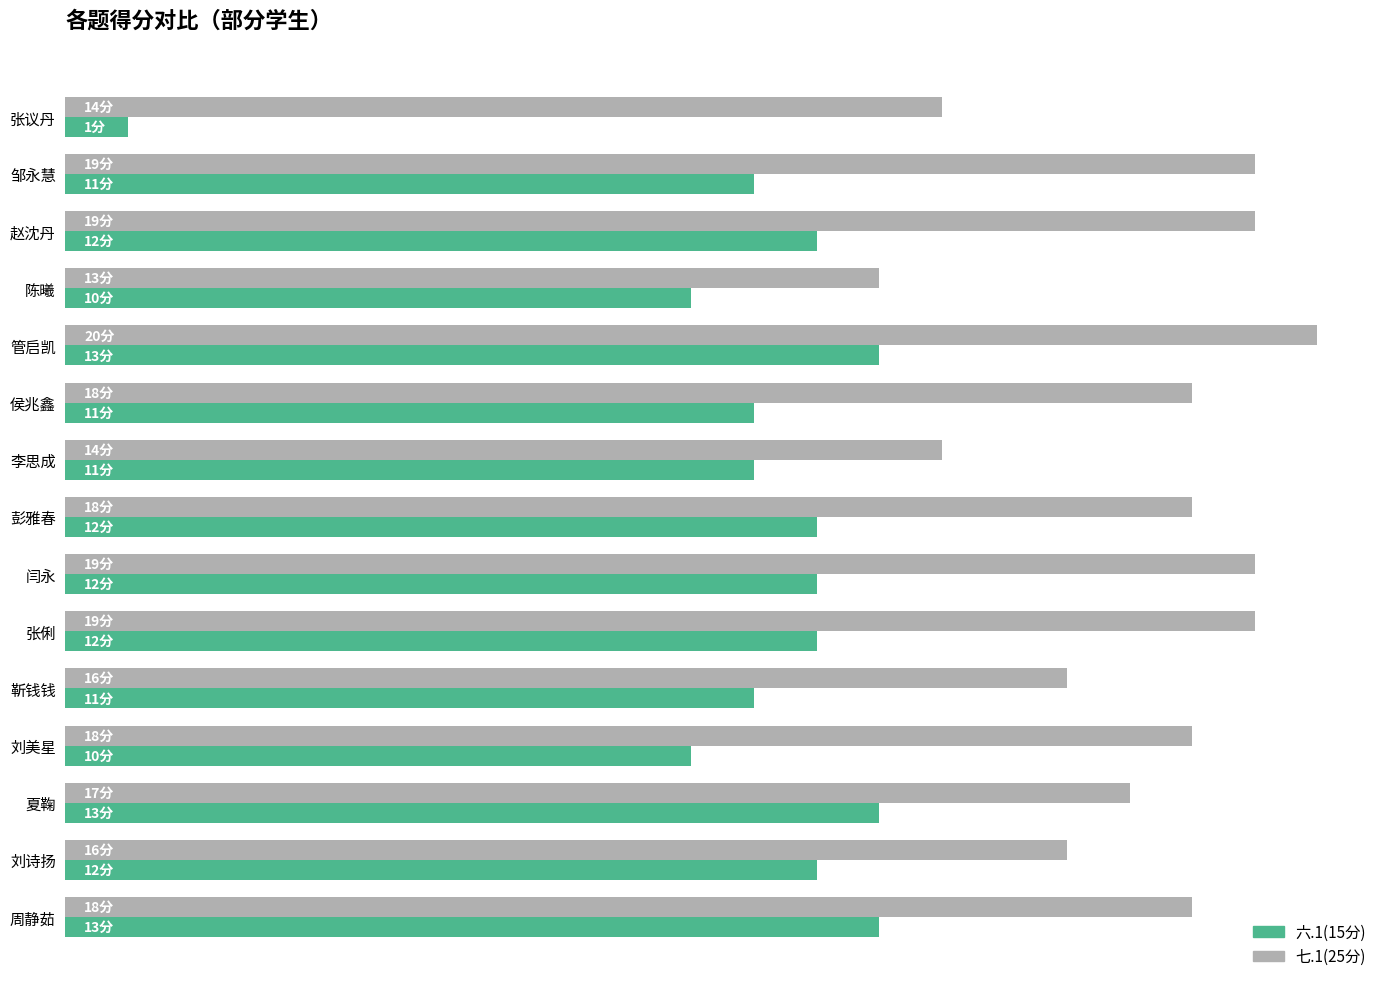

List the series in order of their overall mean, highest first.

七.1(25分), 六.1(15分)